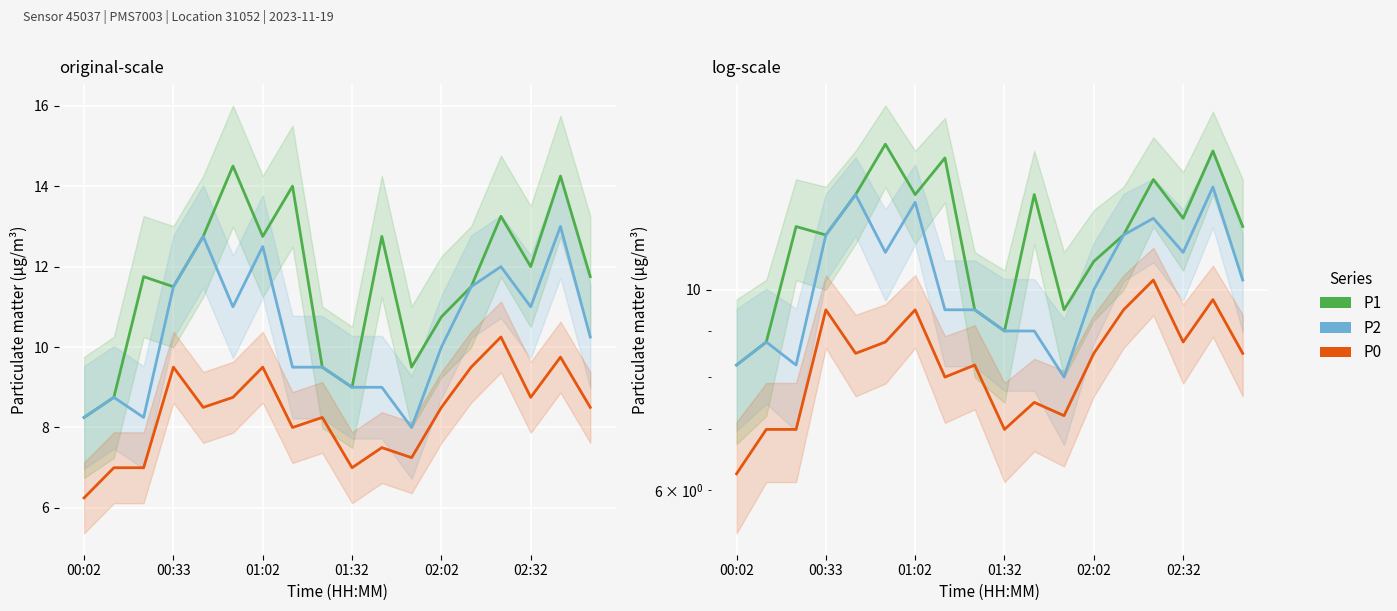

At which category is the sum across all series the highest?

16